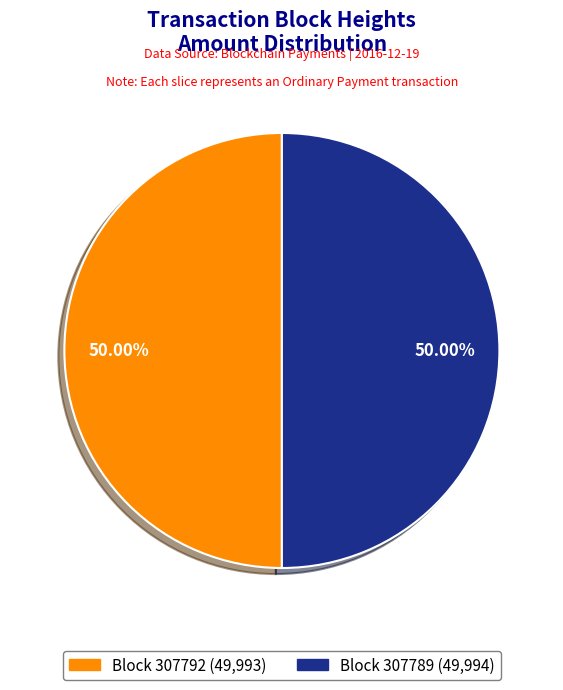

How many slices are in this pie chart?

2